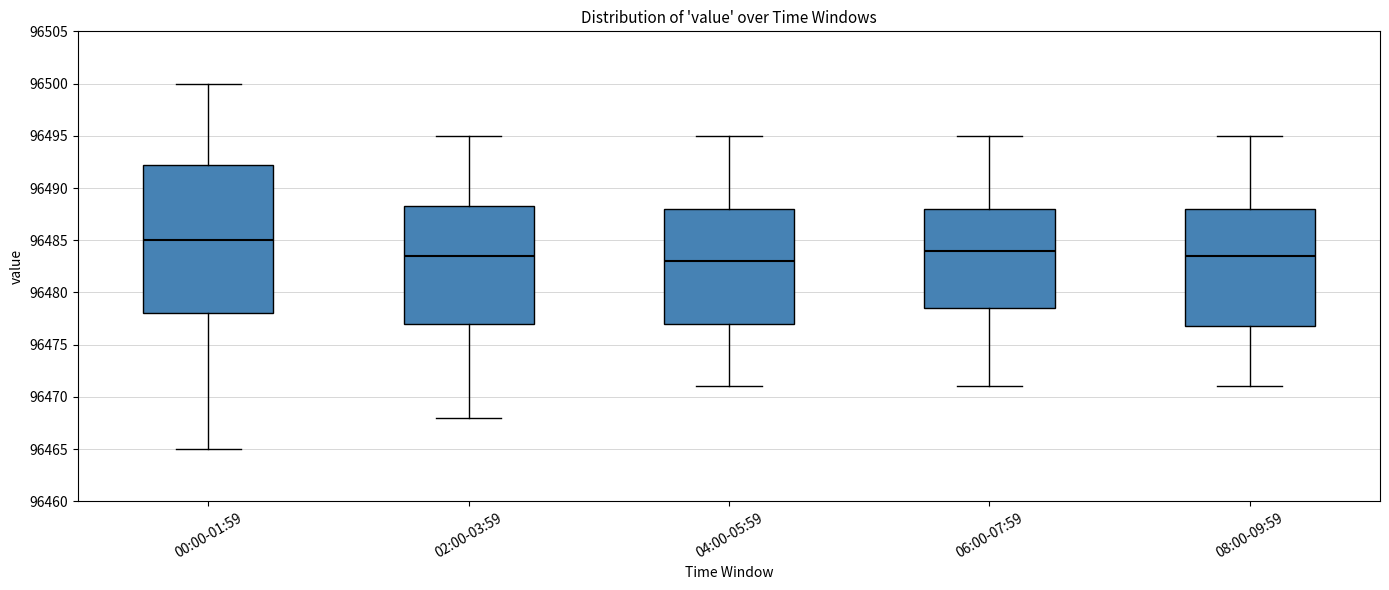

Which box's median line is the highest?

00:00-01:59